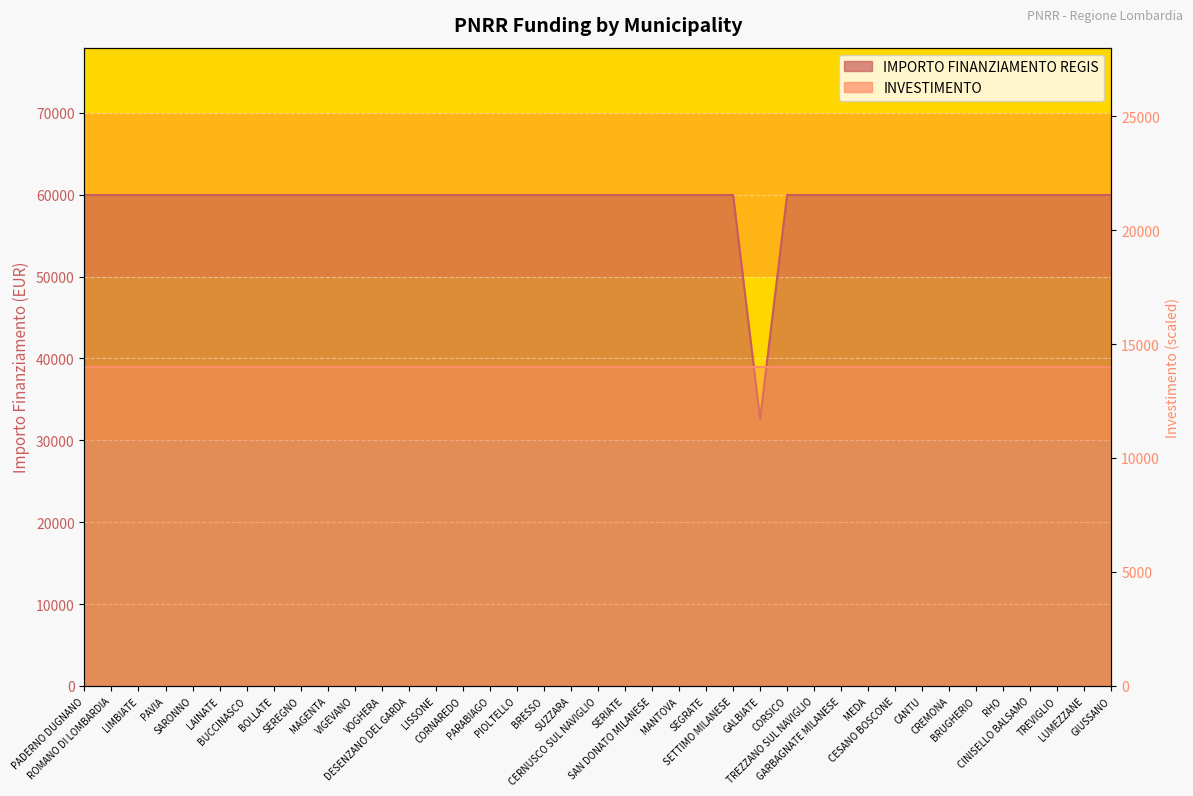

True or false: the data shows 59966 at PIOLTELLO.

True